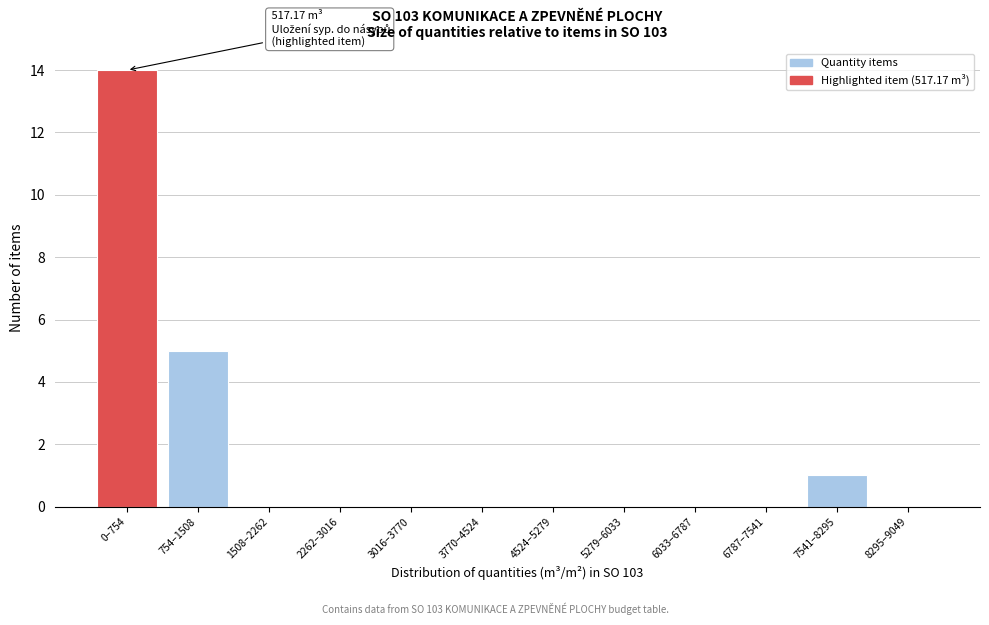

Reading left to right, extract all data points from this chart.

0–754=14	754–1508=5	1508–2262=0	2262–3016=0	3016–3770=0	3770–4524=0	4524–5279=0	5279–6033=0	6033–6787=0	6787–7541=0	7541–8295=1	8295–9049=0